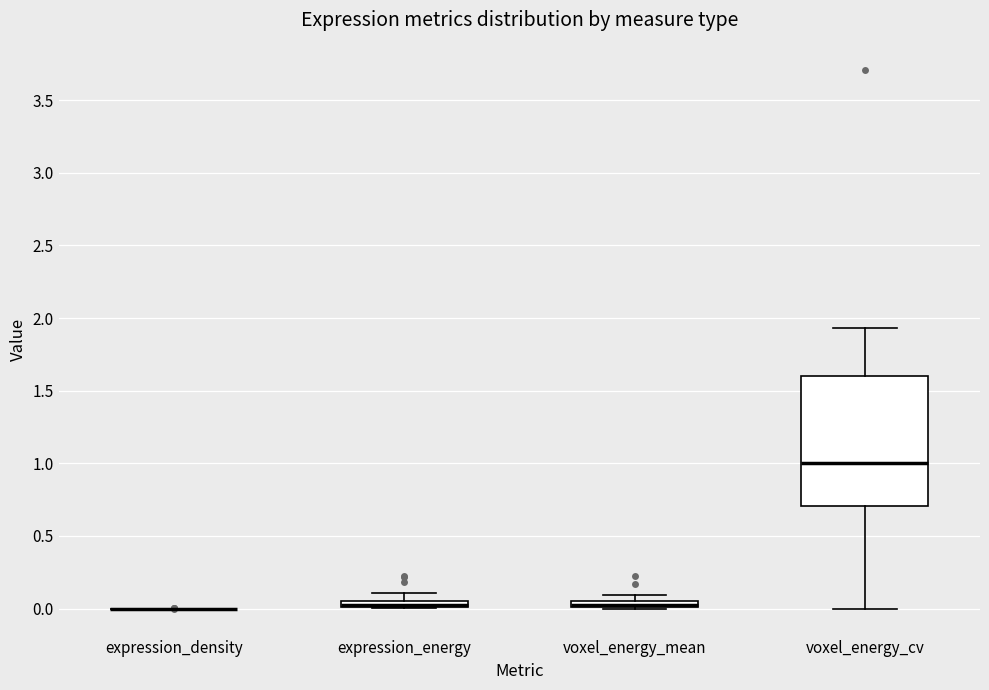

Which box is the tallest, from its lower edge to its upper edge?

voxel_energy_cv